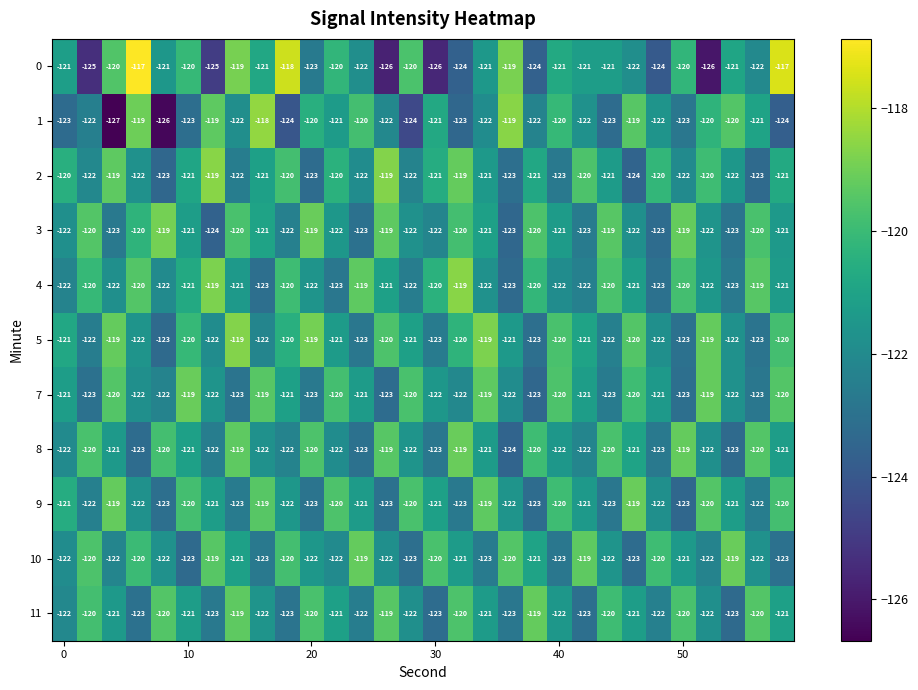

What is the difference between the maximum and minimum values in the 4 series?

4